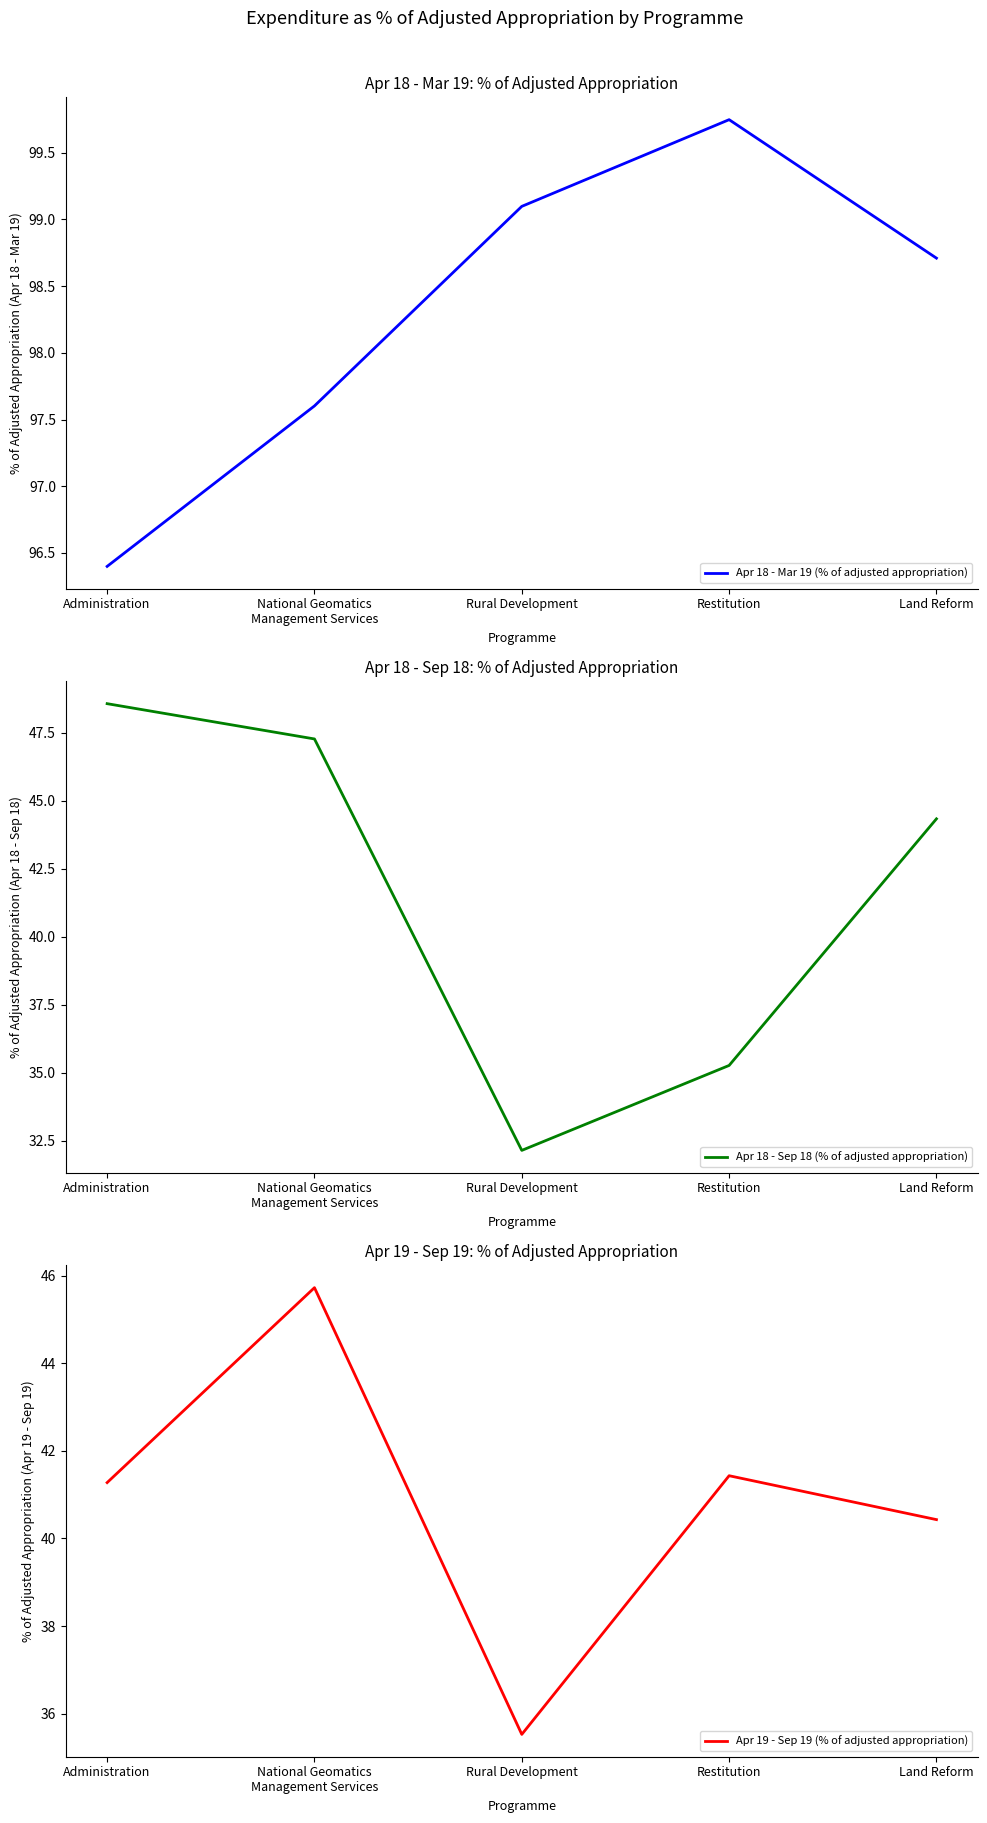

Rank the series at Rural Development from lowest to highest value.

Apr 18 - Sep 18 (% of adjusted appropriation), Apr 19 - Sep 19 (% of adjusted appropriation), Apr 18 - Mar 19 (% of adjusted appropriation)